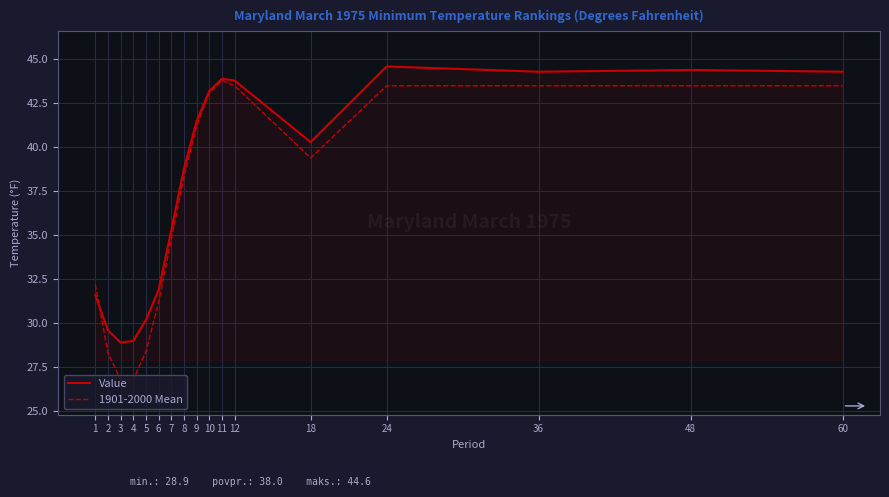

How many interior local valleys does the Value series have?

3